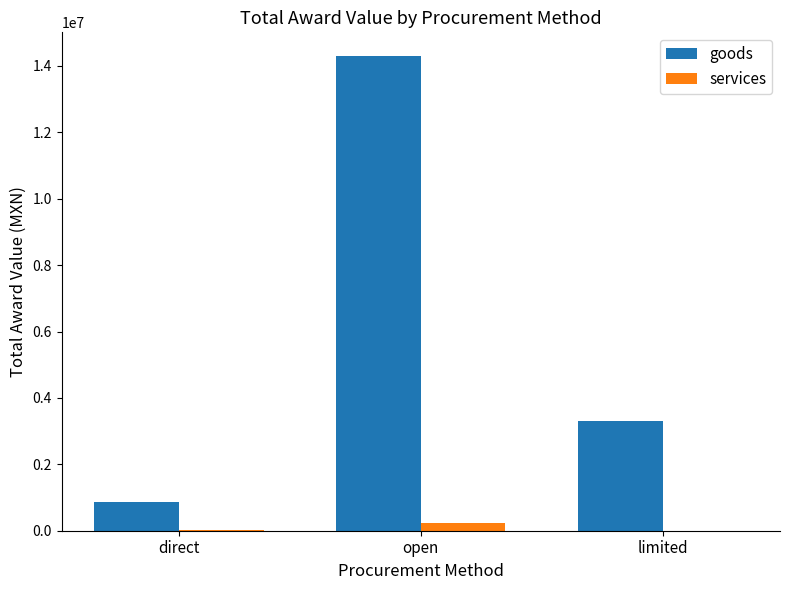

Is it true that services equals 0.0 at limited?

True